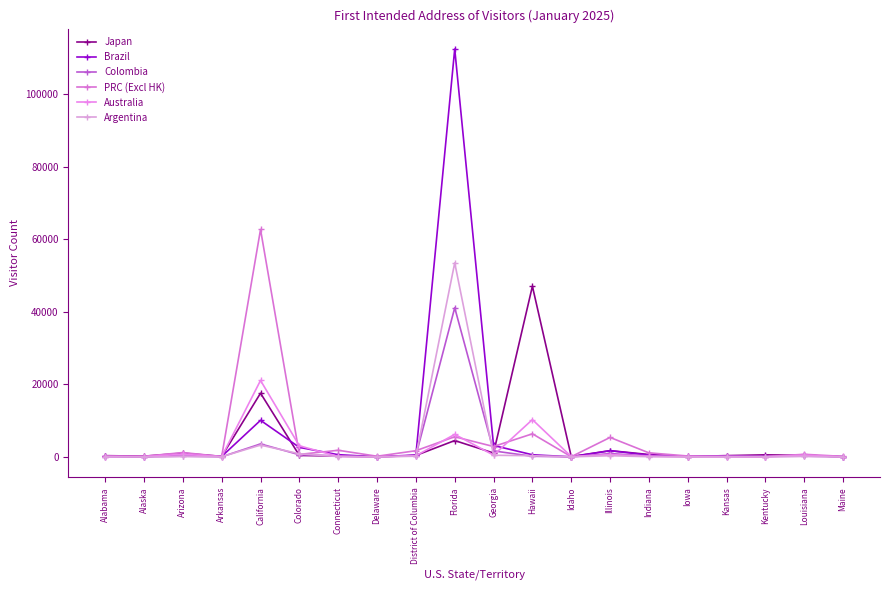

Does the chart display data point markers on the line(s)?

Yes